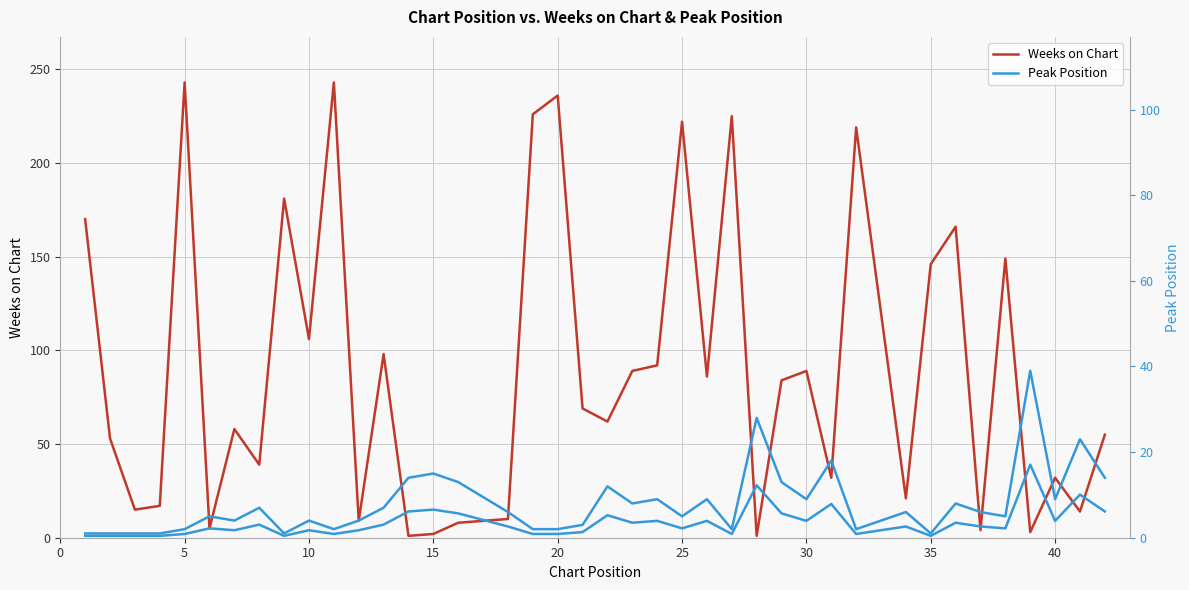

Which series has the widest spread of values?

Weeks on Chart